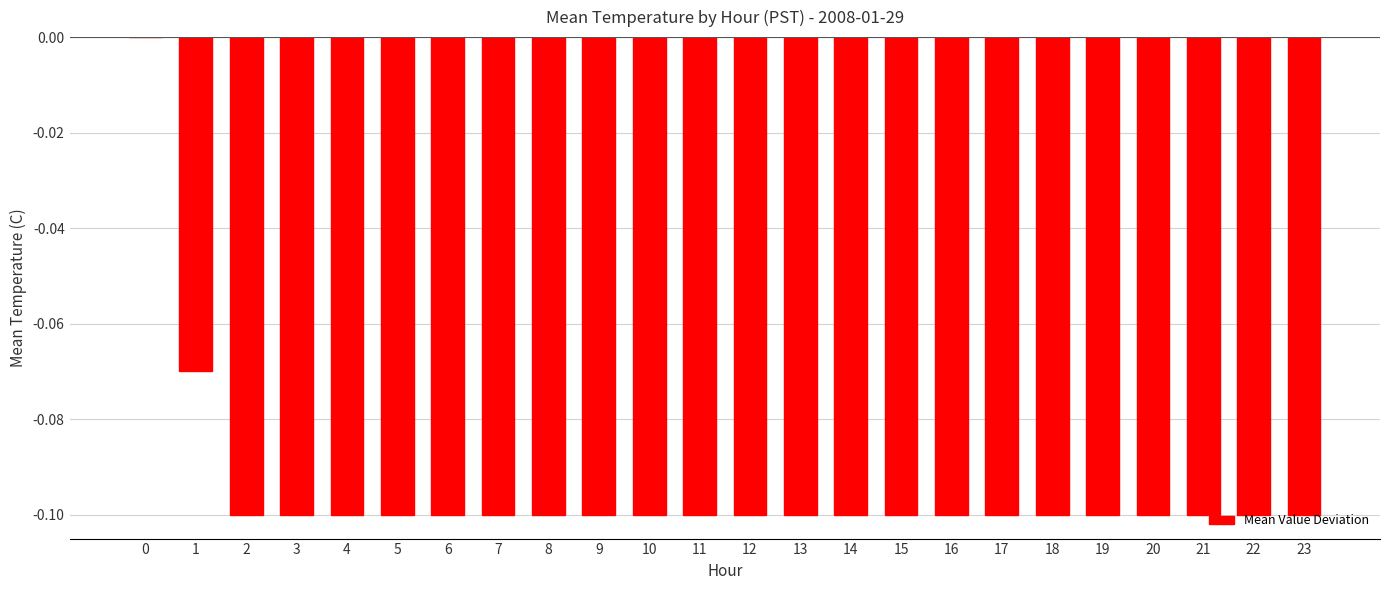

The value at 20 is -0.1. True or false?

True